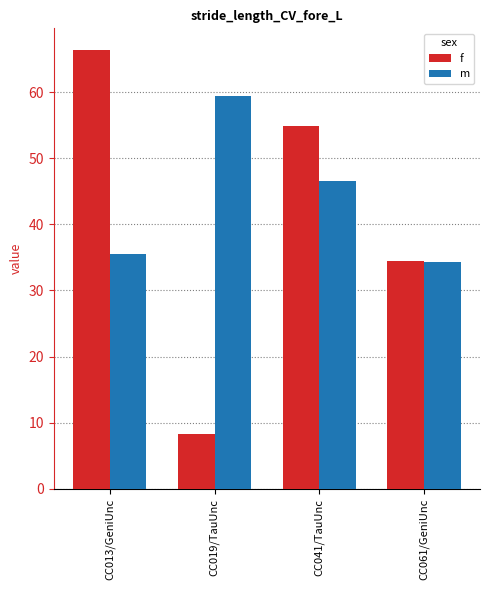

How many values in the f series exceed 54?

2